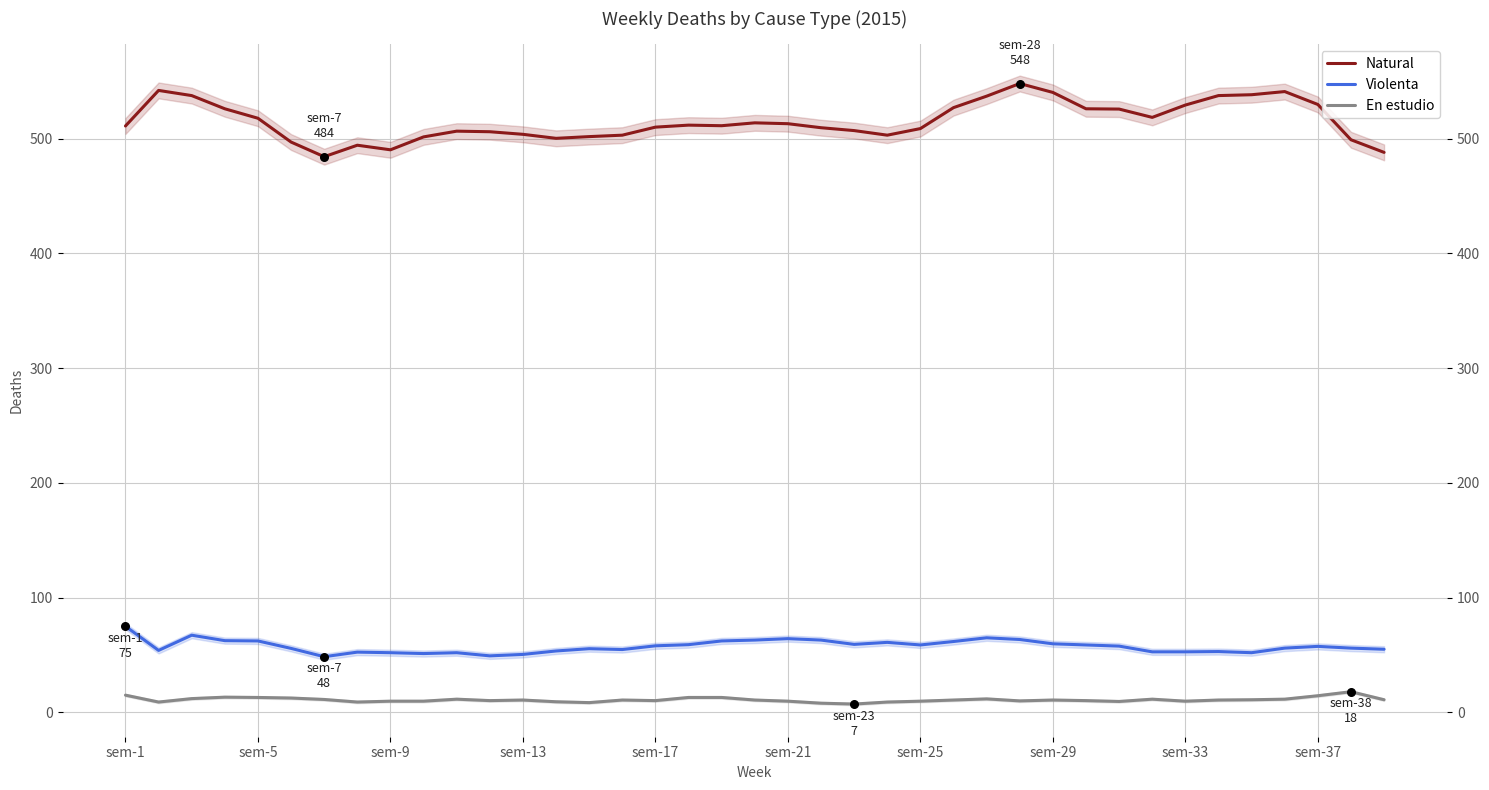

Which series reaches the minimum Y coordinate?

En estudio